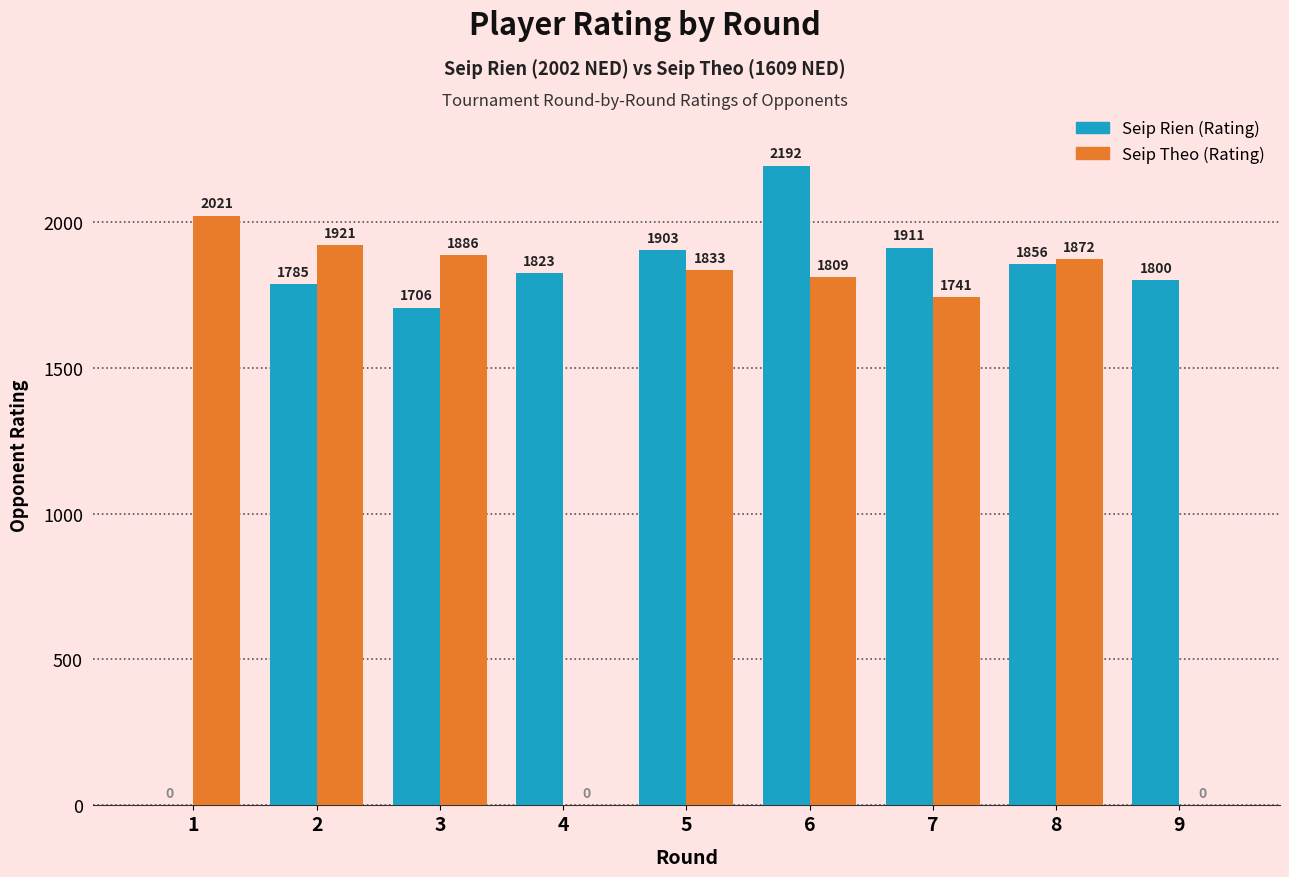

How many groups of bars are there?

9